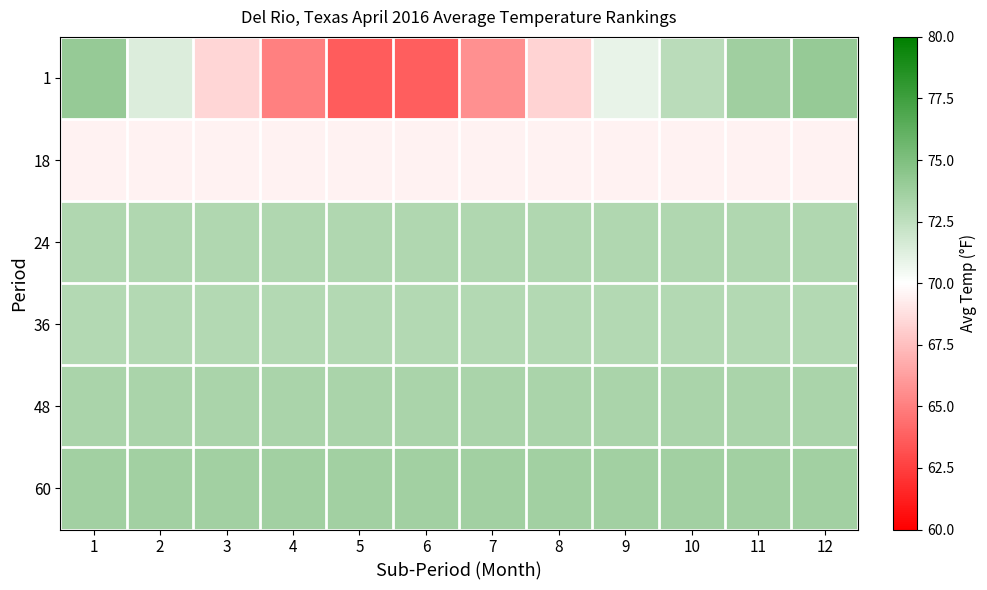

Between 11 and 9, which is larger?

11